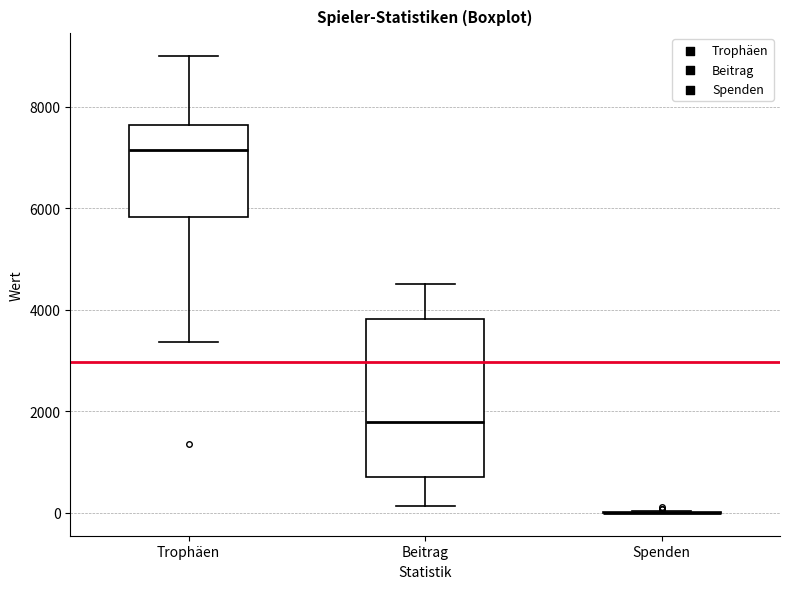

Where is the lower edge of the box for Trophäen on the y-axis? The values are not printed on the chart, so give them approximately, as read against the axis.

5800